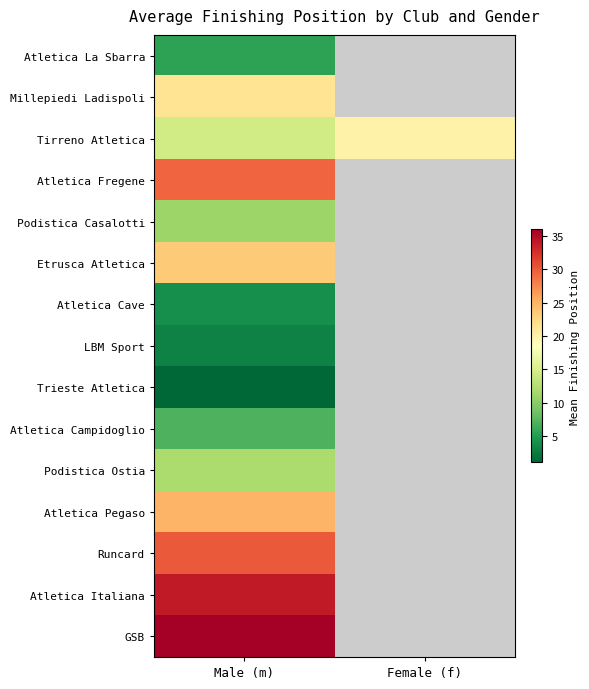

List the labels in order of Atletica La Sbarra value, largest first.

Male (m), Female (f)